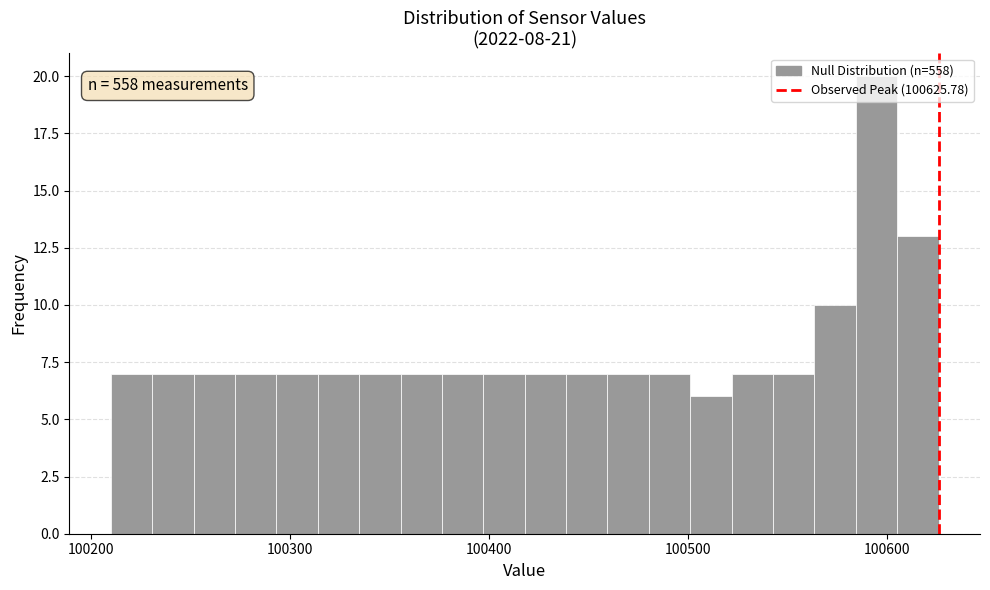

Read against the x-axis, roughly where is the centre of the tallest bar?

100590